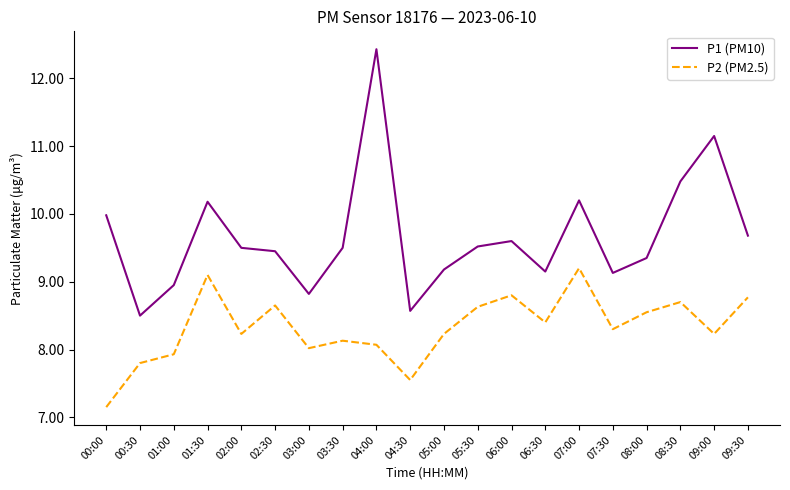

The P2 (PM2.5) series shows 8.6 at 05:30. True or false?

True